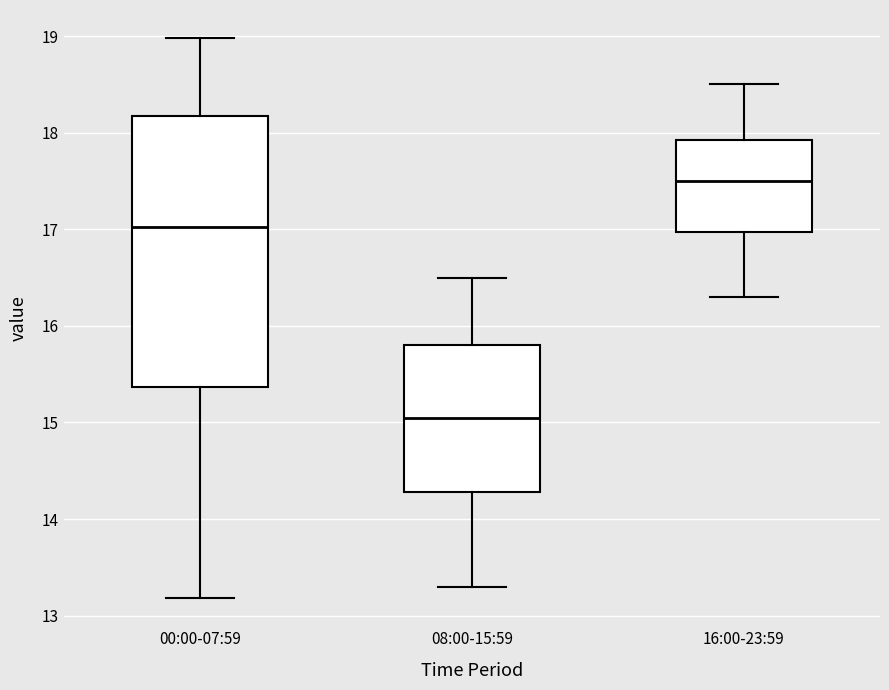

Reading left to right, read every box against the y-axis: the position of its median line, the range the box covers, and the ends of its whiskers. The values are not printed on the chart, so give them approximately, as read against the axis.

00:00-07:59: median 17.0, box 15.4 to 18.2, whiskers 13.2 to 19.0
08:00-15:59: median 15.1, box 14.3 to 15.8, whiskers 13.3 to 16.5
16:00-23:59: median 17.5, box 17.0 to 17.9, whiskers 16.3 to 18.5